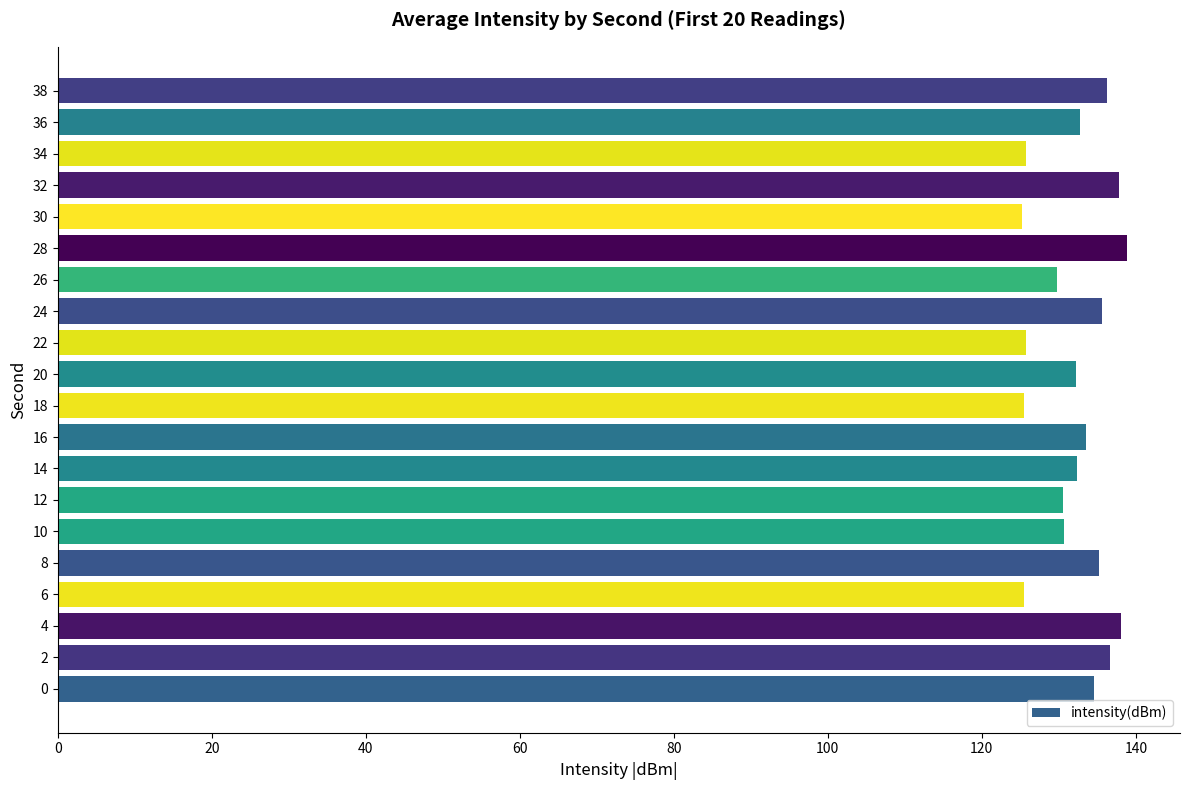

True or false: the data shows 32.8 at 38.

False